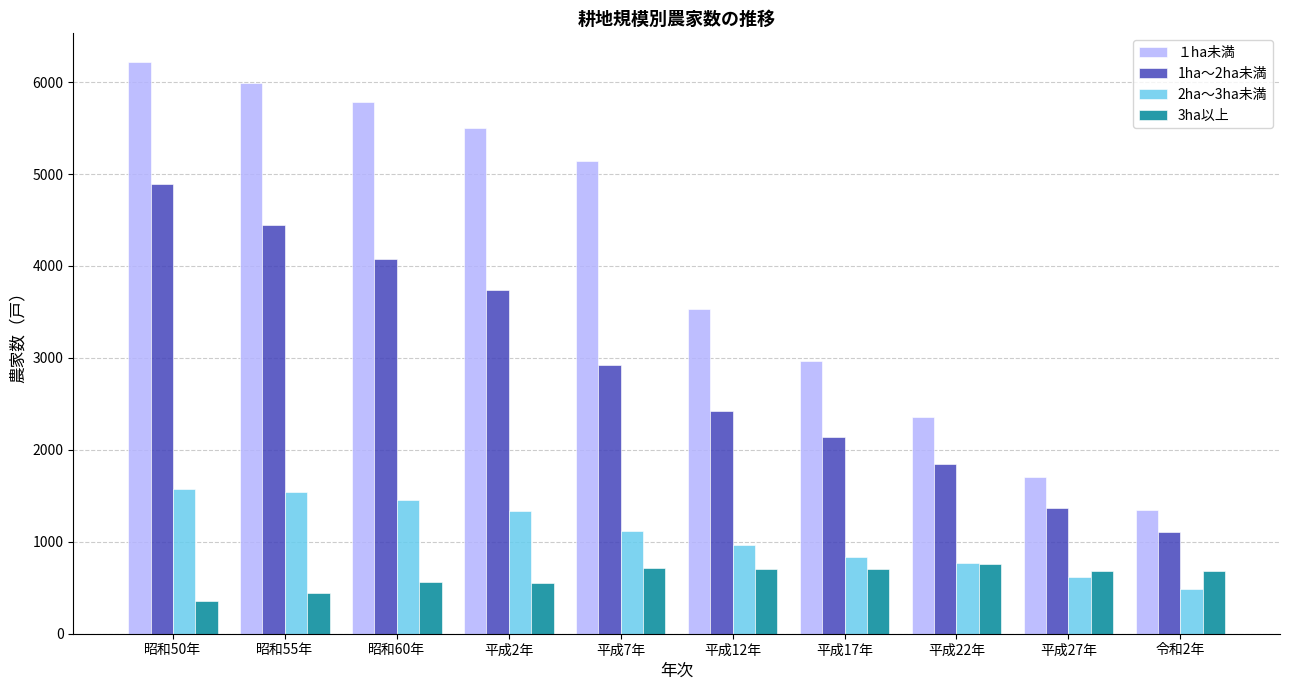

Rank the series at 平成7年 from highest to lowest value.

１ha未満, 1ha～2ha未満, 2ha～3ha未満, 3ha以上